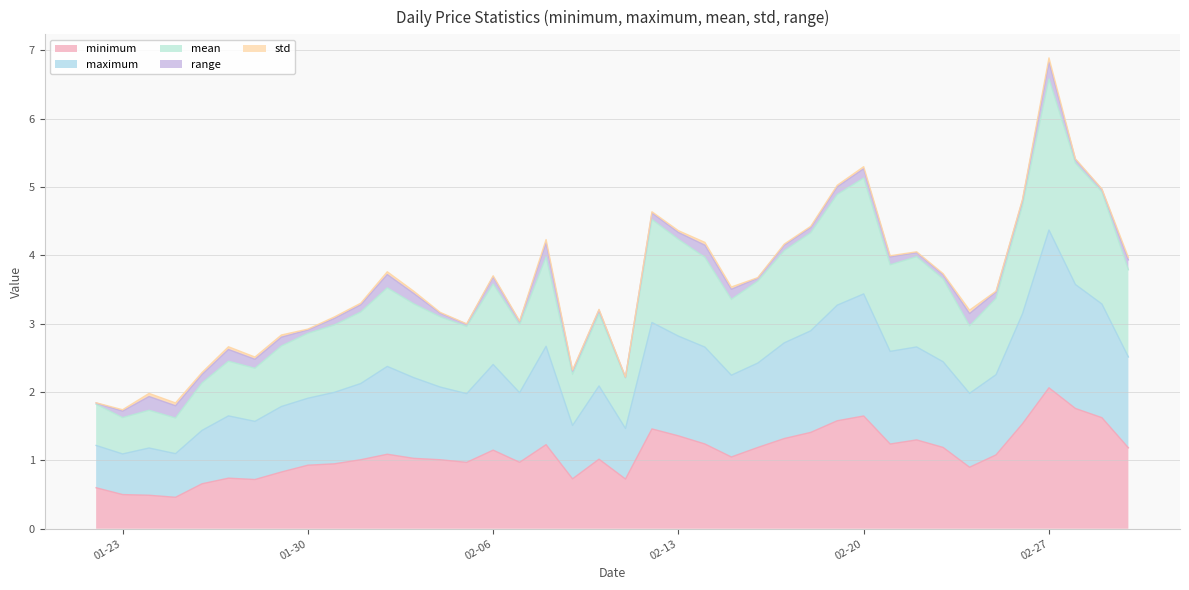

What is the average value of the minimum series?

1.1